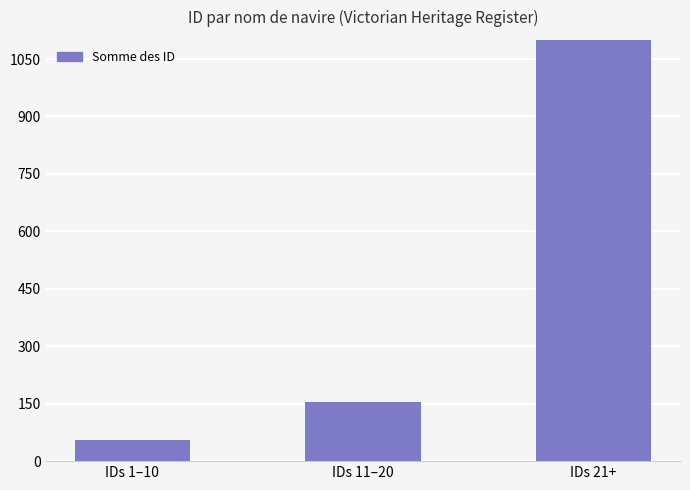

Rank the categories by value from highest to lowest.

IDs 21+, IDs 11–20, IDs 1–10